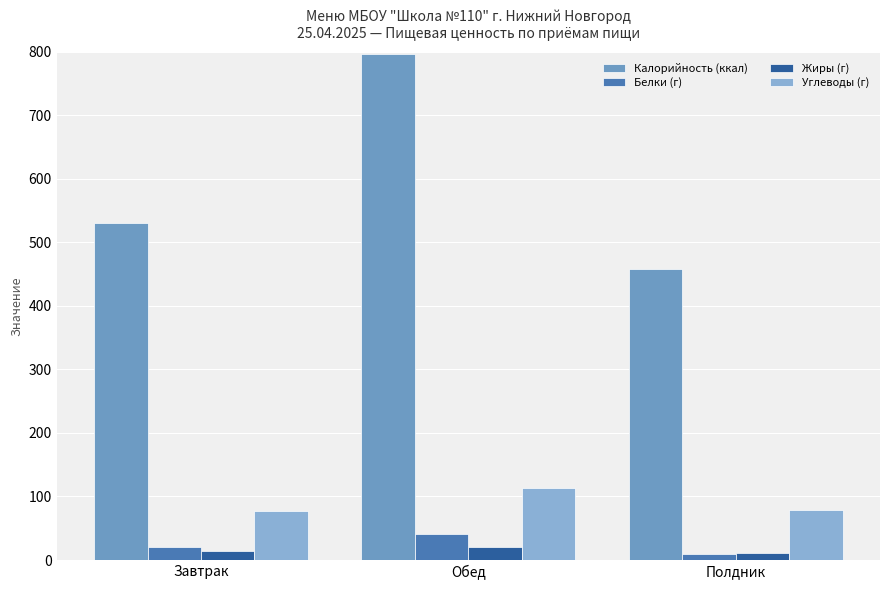

What is the label of the 2nd bar from the right?

Обед